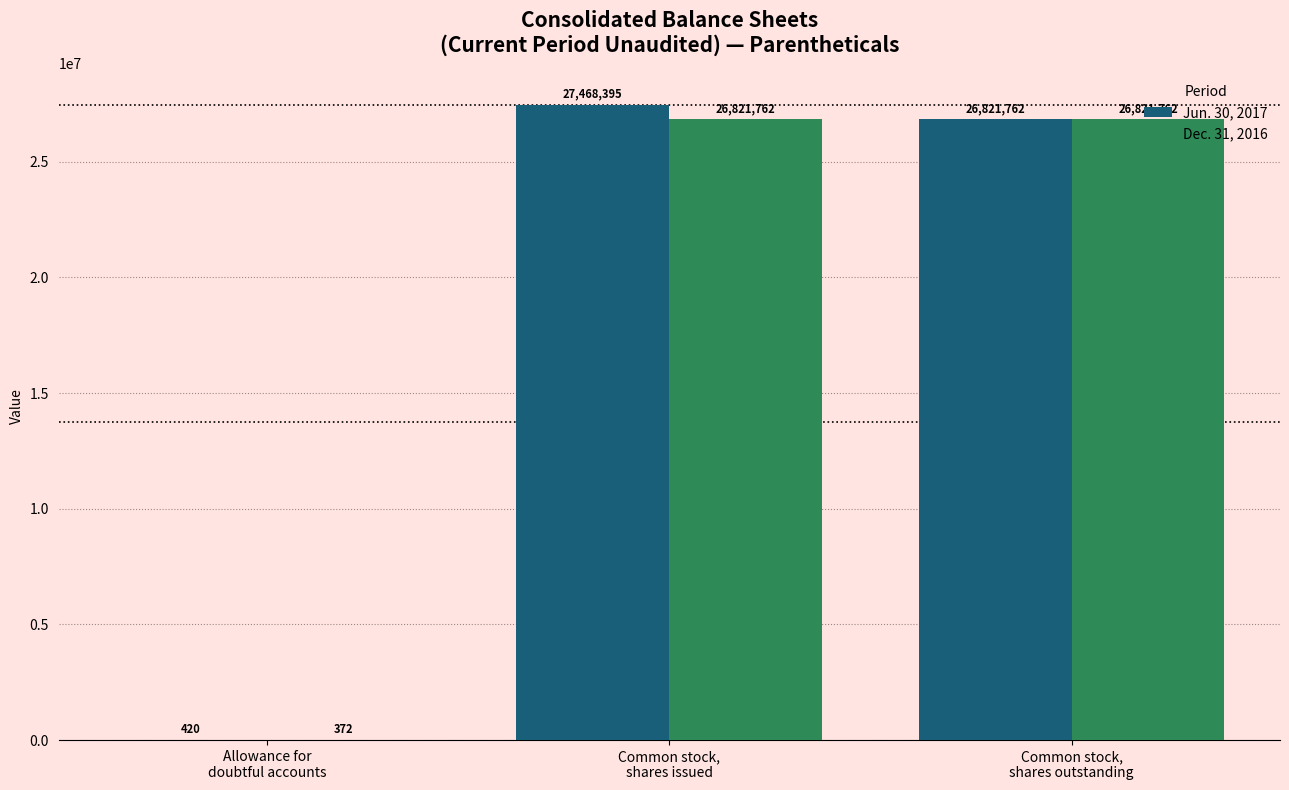

At which label does Jun. 30, 2017 first exceed 26821762?

Common stock,
shares issued